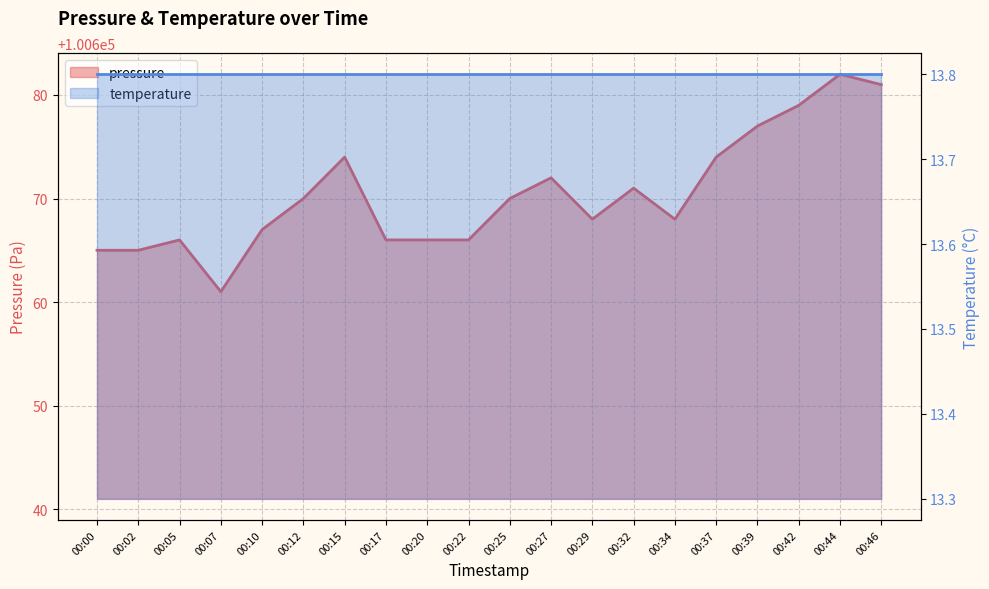

Where is the data nearest to the value 100671?

00:32